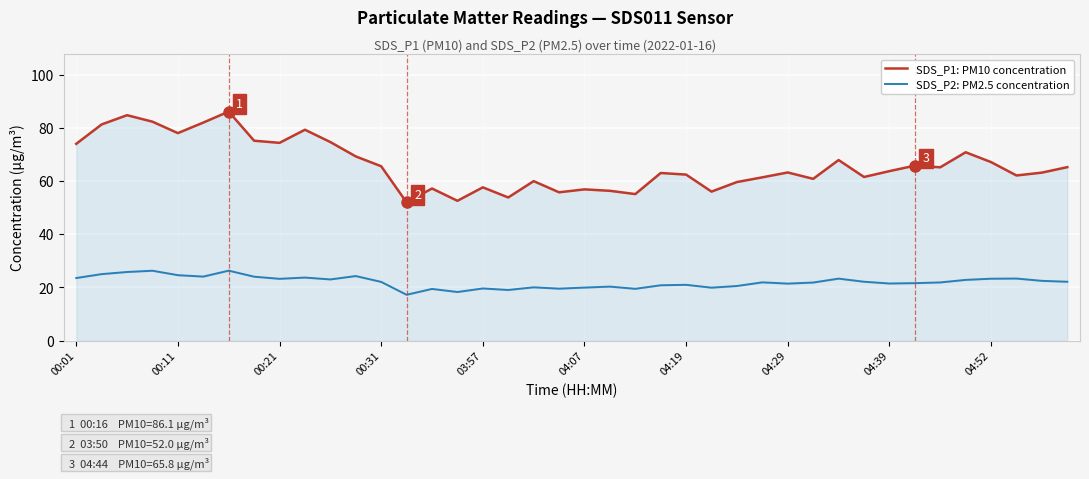

How many lines are shown in the chart?

2